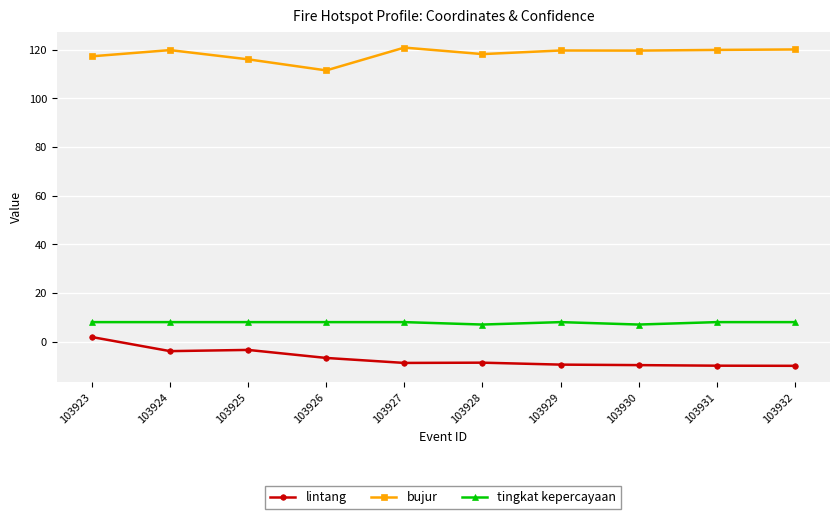

How many distinct data groups are displayed?

3